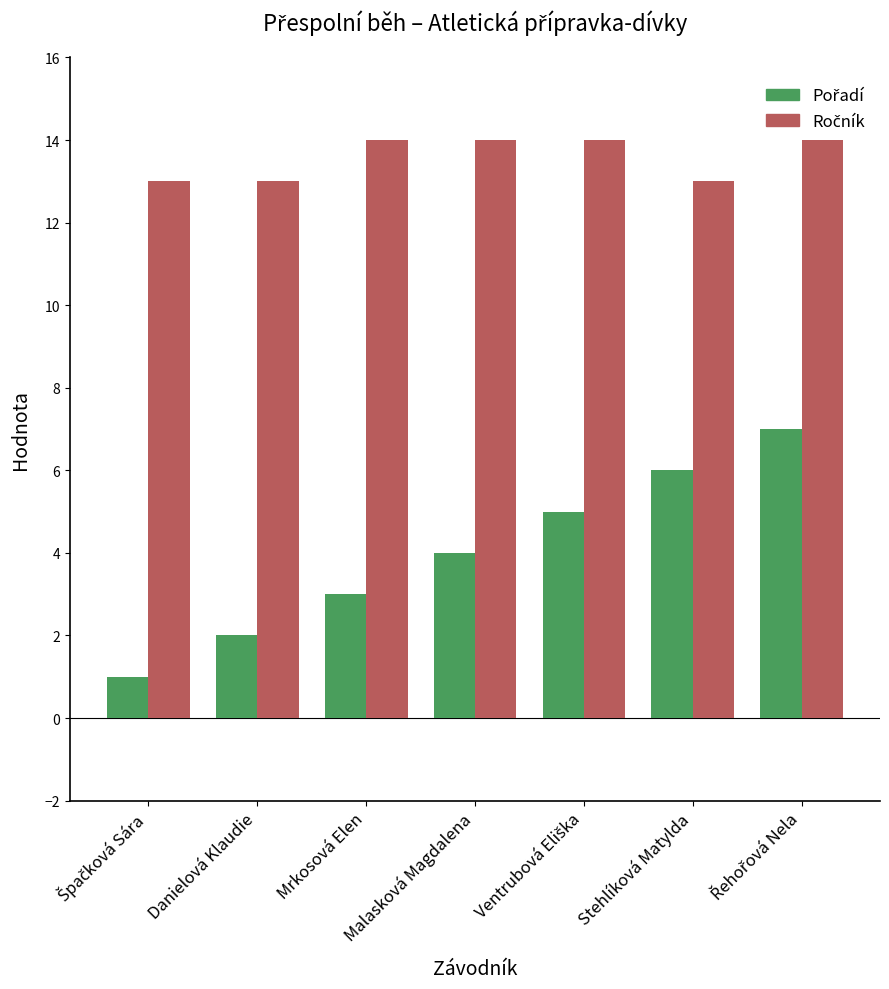

What is the total value across all series at Malasková Magdalena?

18